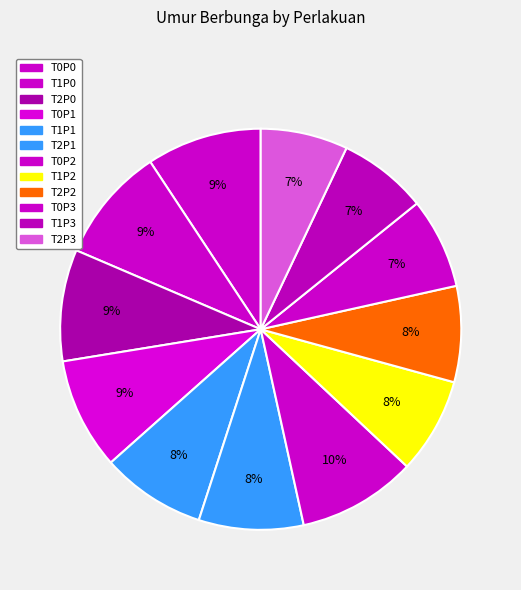

To the nearest percent, what percentage of the pie is T1P2?

8%